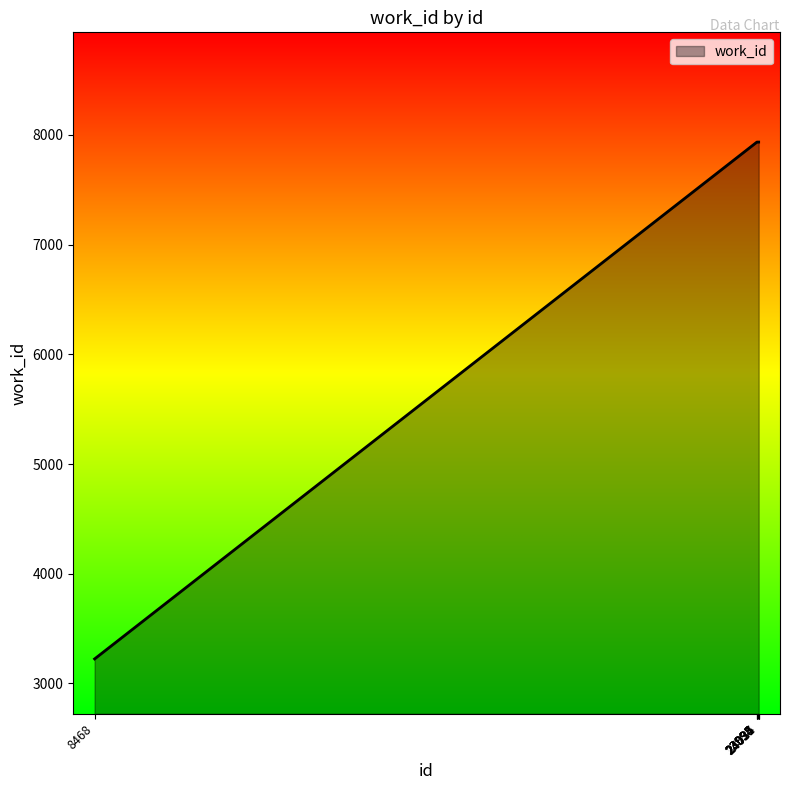

How many distinct data groups are displayed?

1